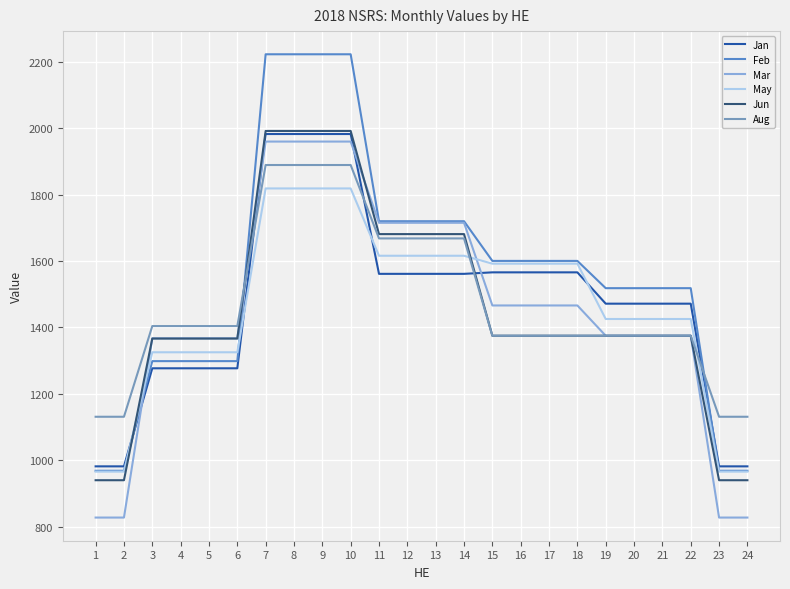

What is the difference between the highest and lowest values at 23?

303.8